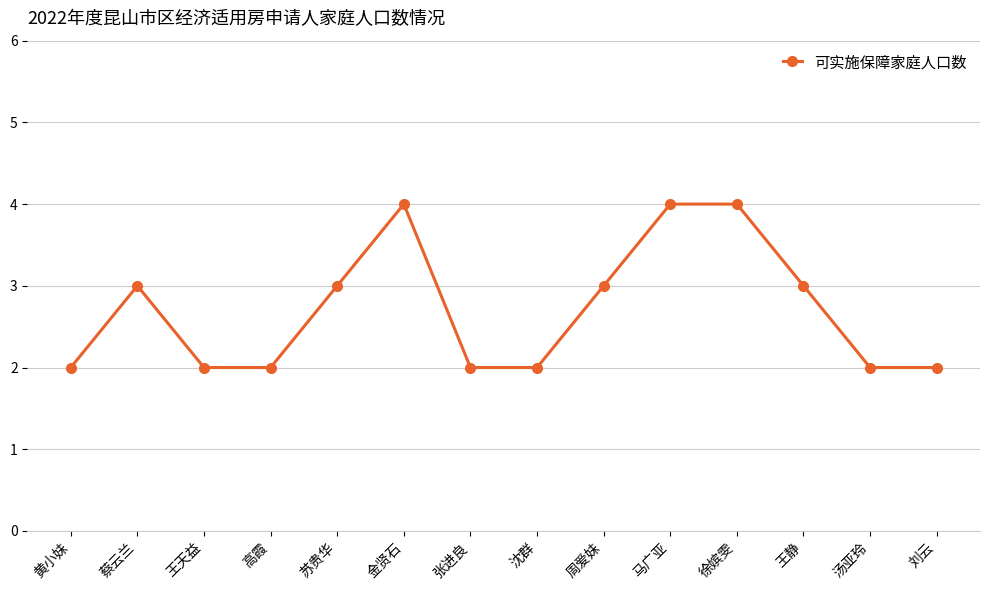

Between 苏贵华 and 马广亚, which is larger?

马广亚